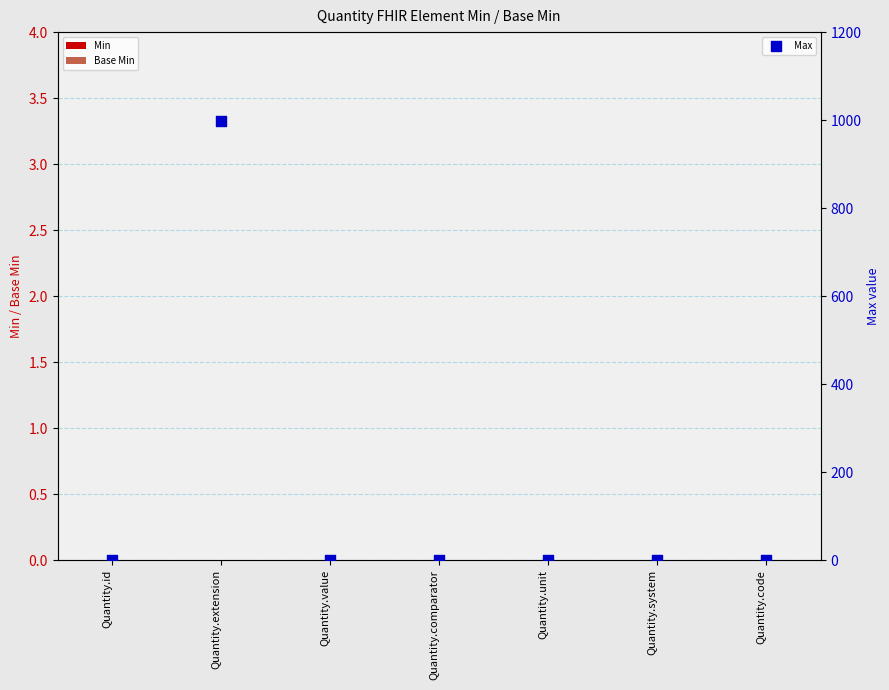

Which series reaches the minimum Y coordinate?

Min